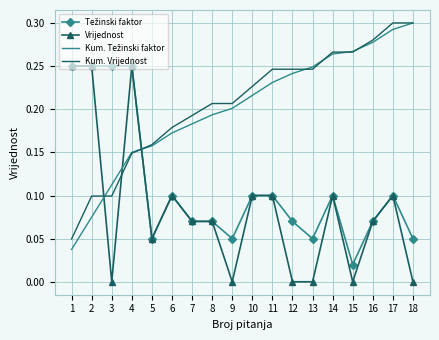

What is the total value across all series at 2?

0.7